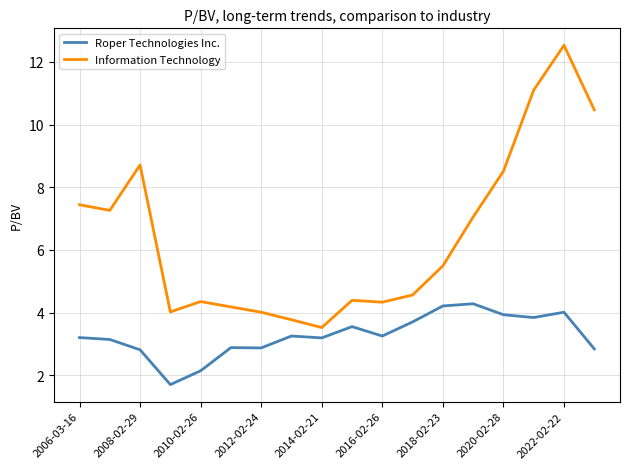

True or false: Roper Technologies Inc. and Information Technology cross at least once.

False